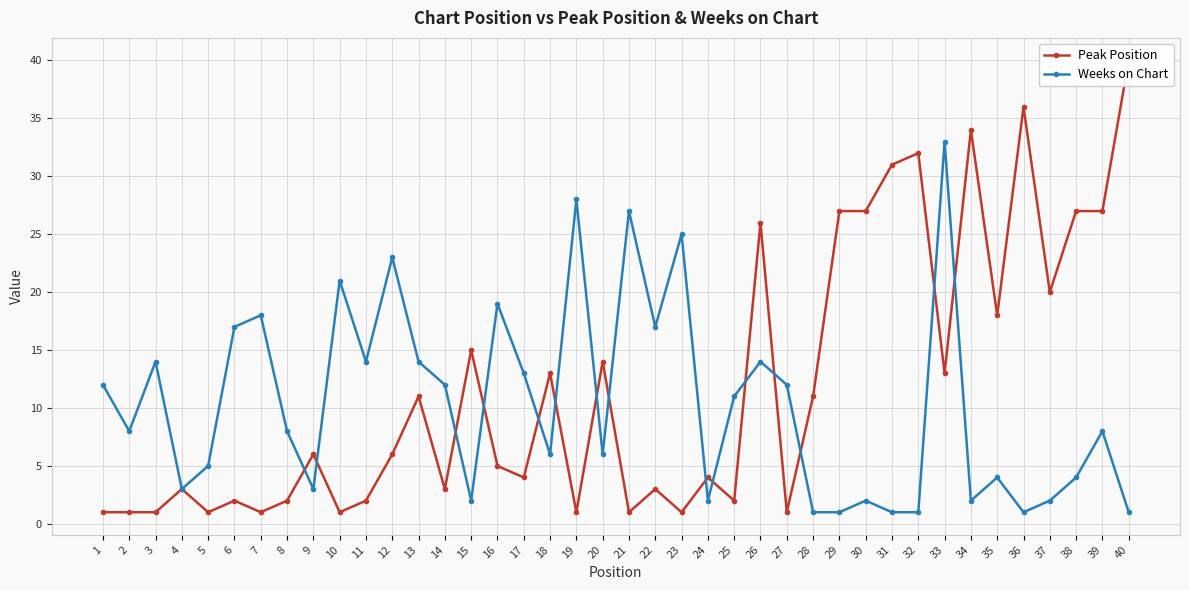

How many lines are shown in the chart?

2